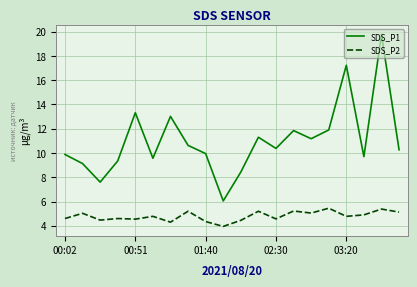

What are all the series names shown in the legend?

SDS_P1, SDS_P2